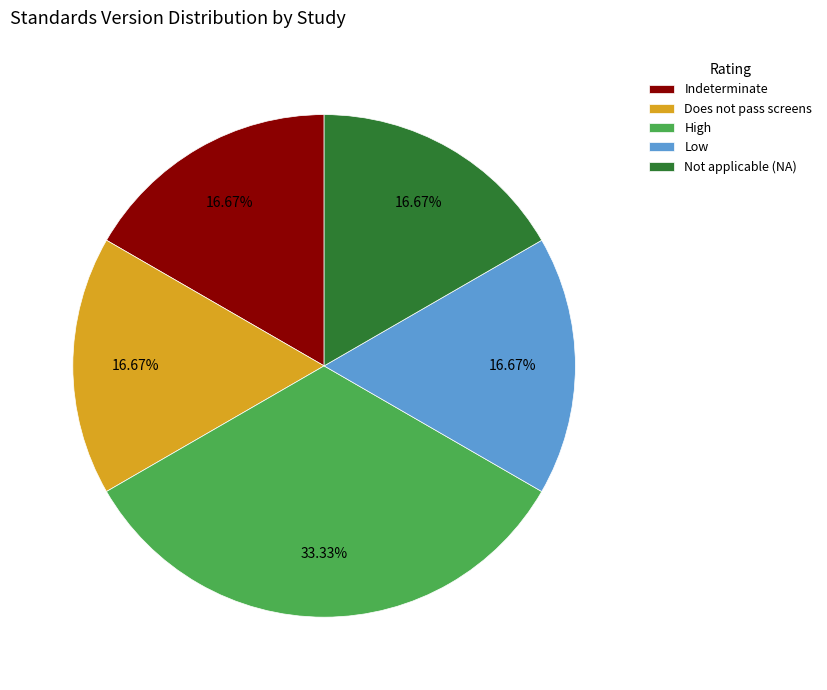

What is the ratio of the value at Indeterminate to the value at High?

0.5